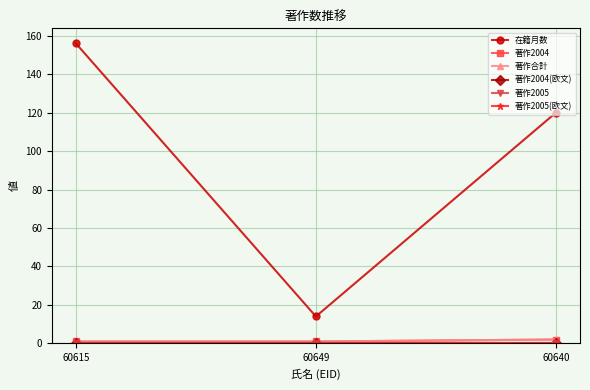

Does the chart have visible grid lines?

Yes